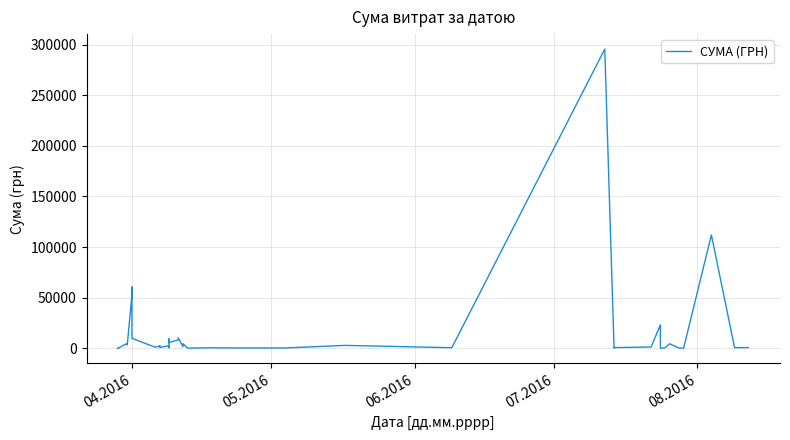

What is the difference between the maximum and minimum values?

295627.4